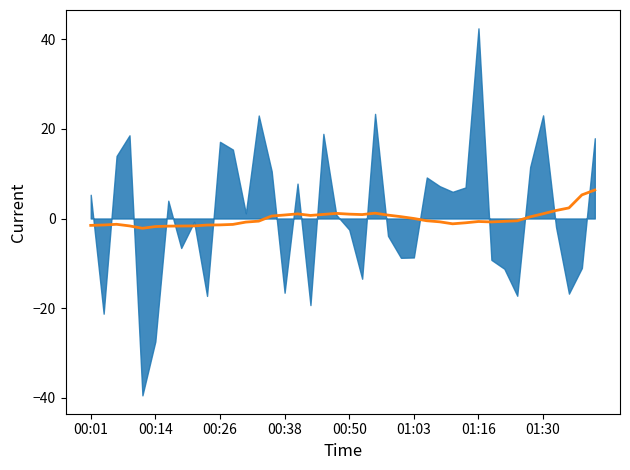

How many values are below zero?

22